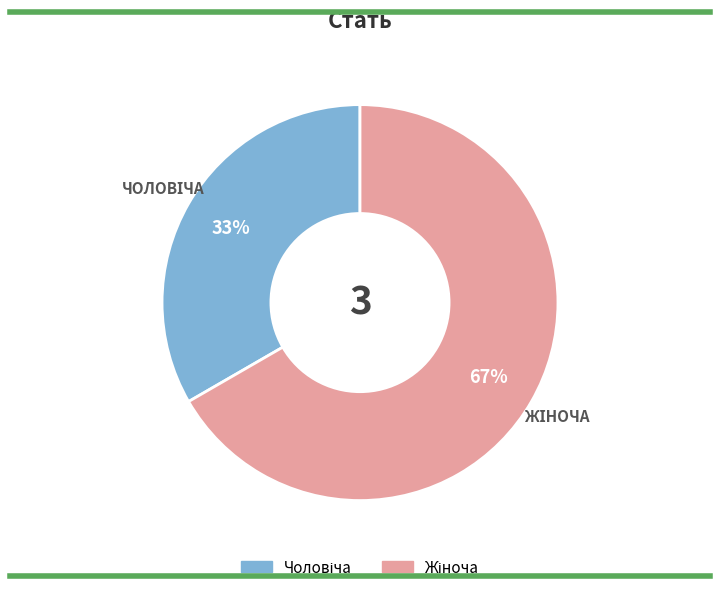

How many segments does this pie chart have?

2